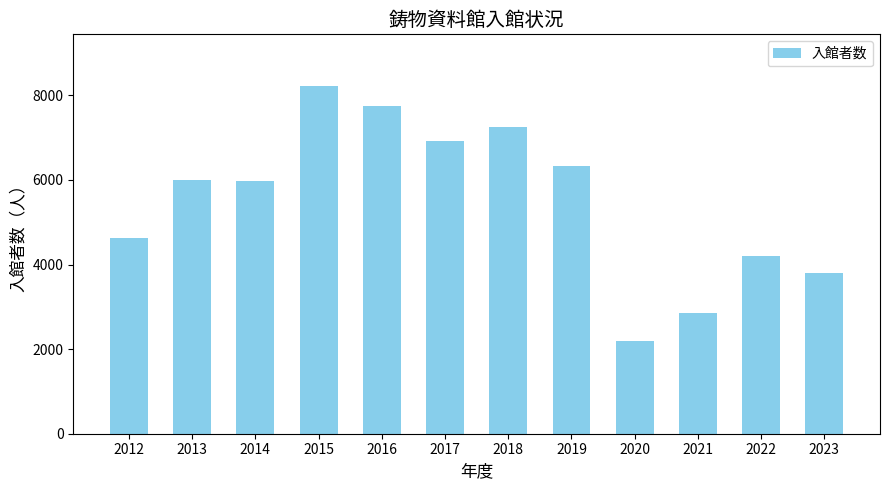

What is the greatest value displayed?

8210